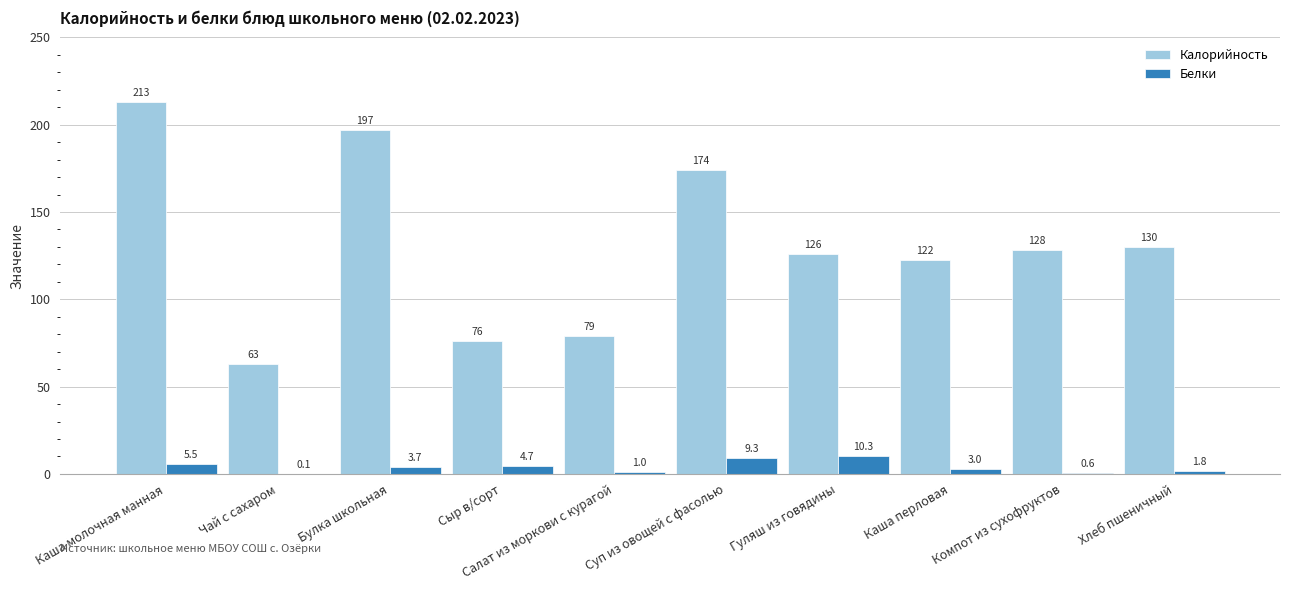

How many values in the Белки series exceed 3?

5